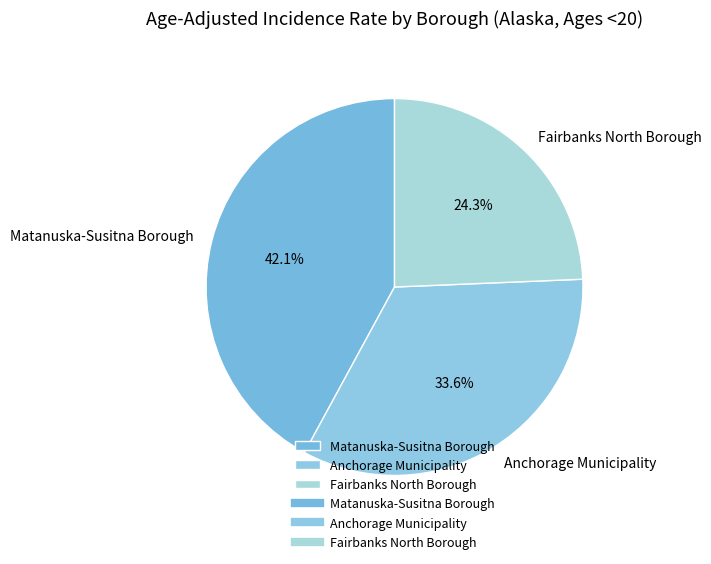

Which slice is the largest?

Matanuska-Susitna Borough